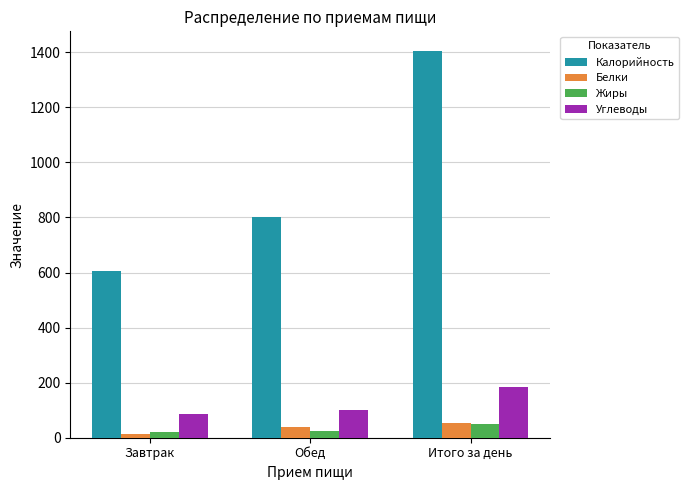

What is the average value of the Углеводы series?

124.0